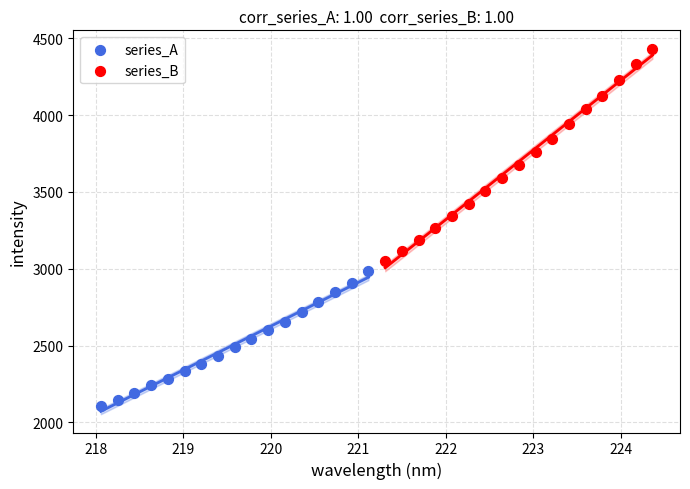

Which series has the widest spread of Y values?

series_B